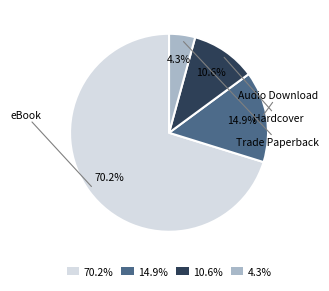

Which category has the biggest portion of the pie?

eBook